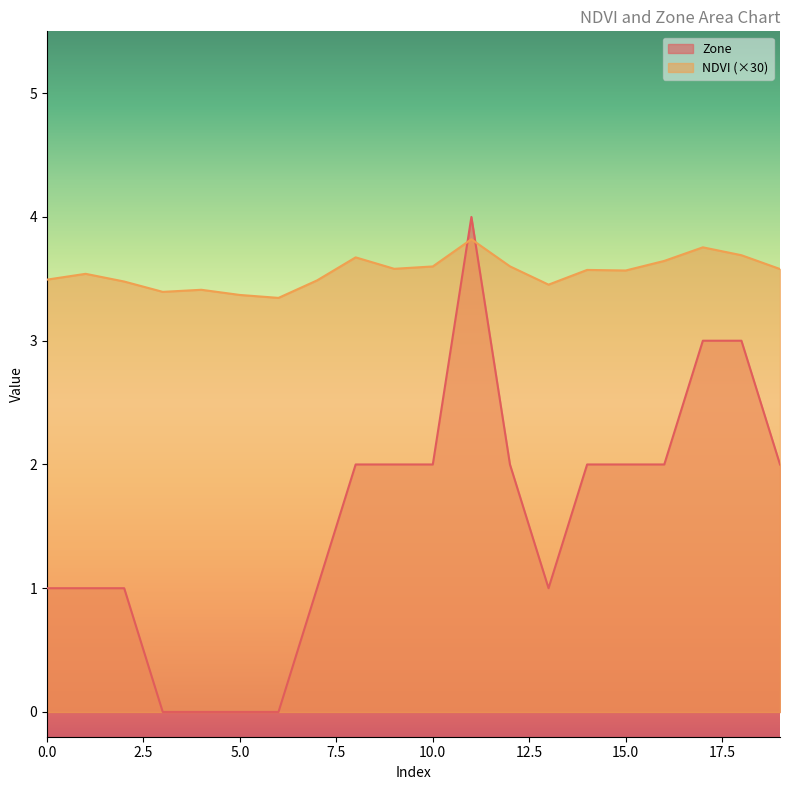

At which label does Zone reach its minimum?

3